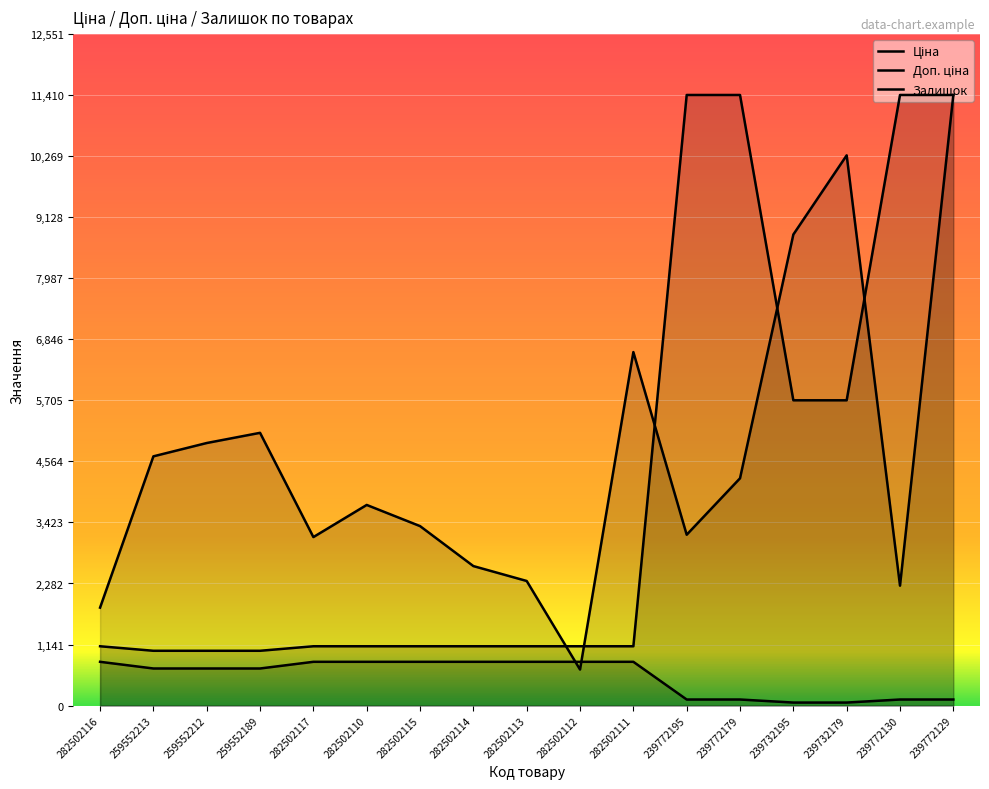

How many values in the Доп. ціна series exceed 1109?

14